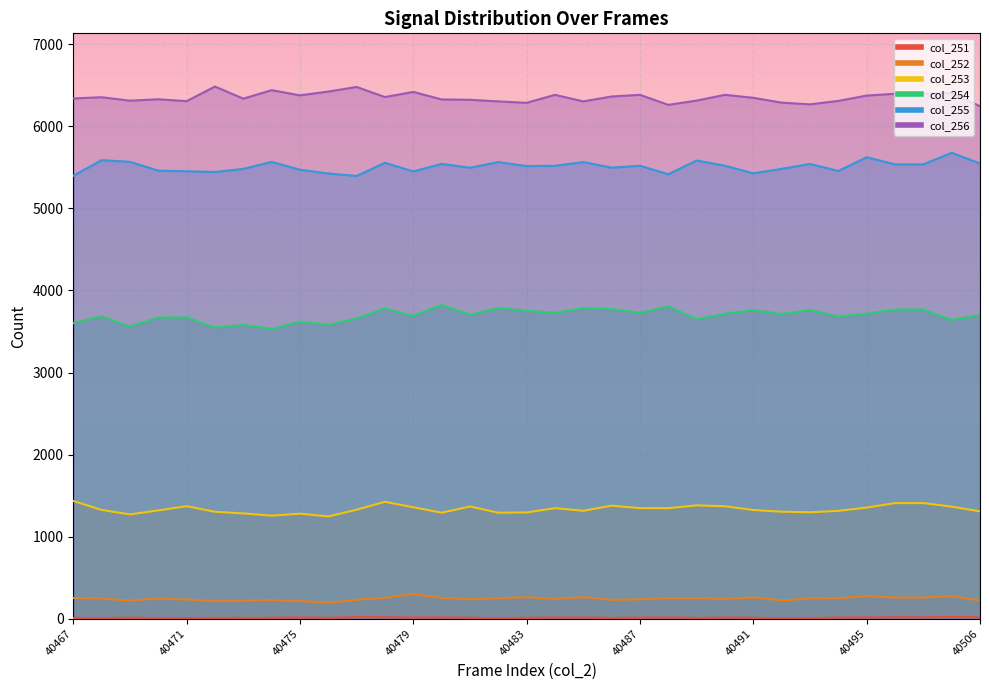

What is the difference between the maximum and second lowest values in the col_256 series?

223